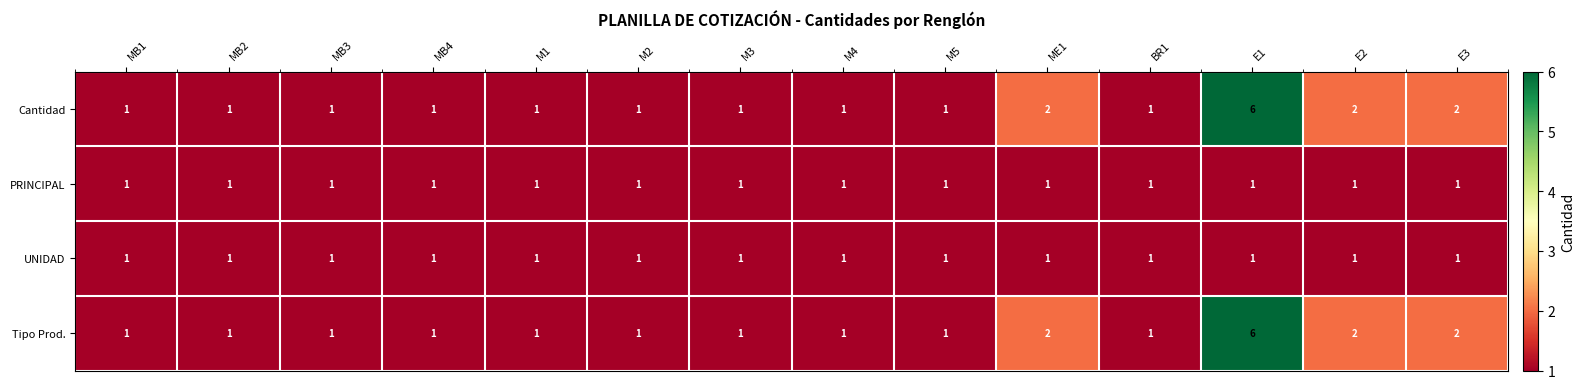

What is the greatest value displayed?

6